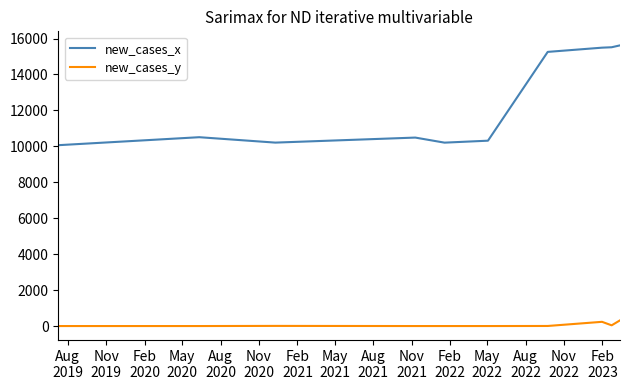

How many lines are shown in the chart?

2